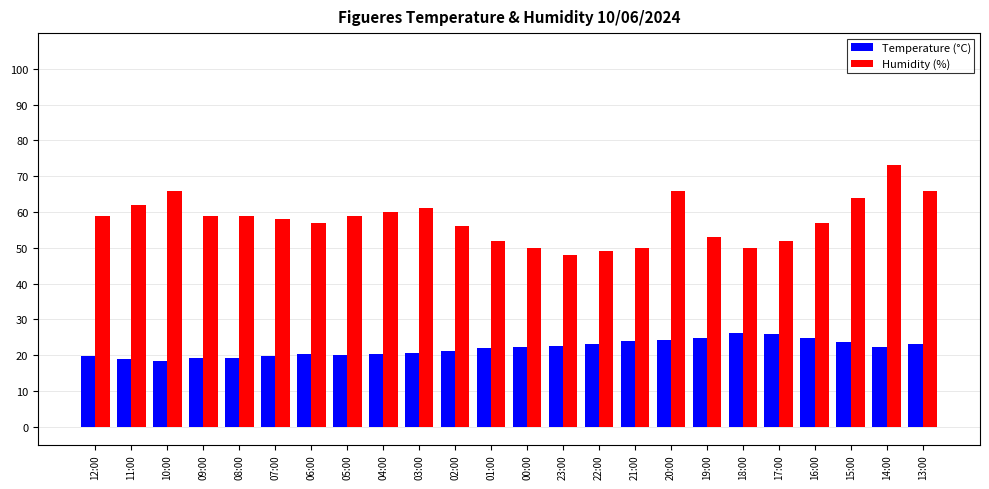

What is the difference between the Humidity (%) values at 02:00 and 21:00?

6.0